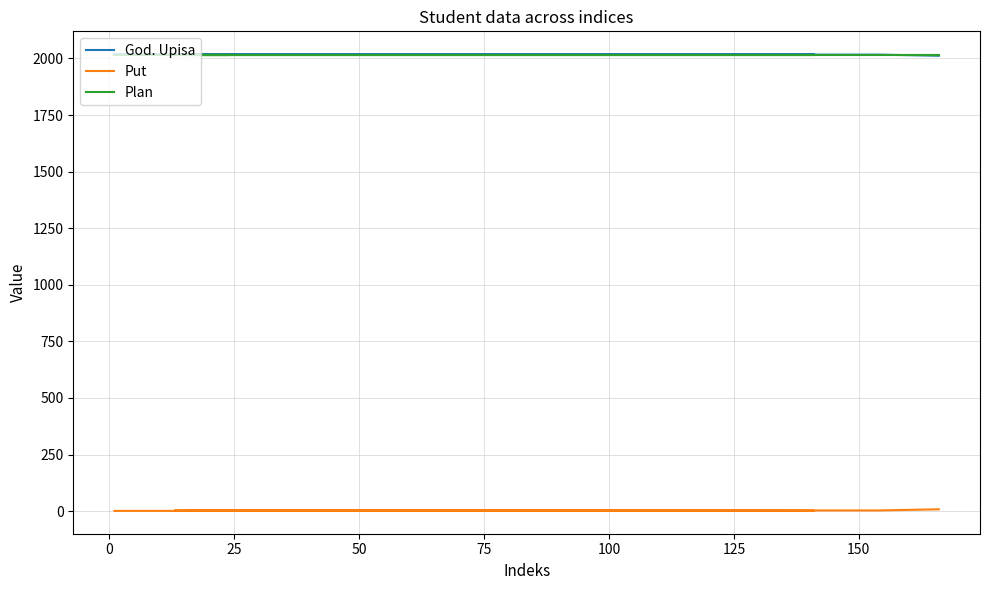

What is the difference between the maximum and minimum values in the Put series?

7